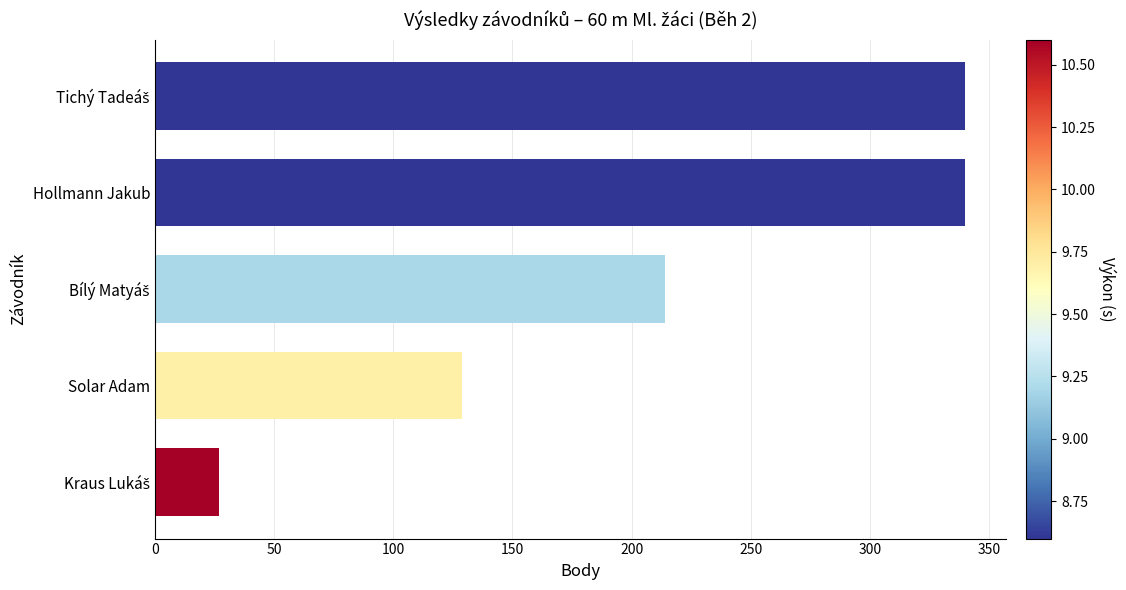

Reading top to bottom, extract all data points from this chart.

340	340	214	129	27